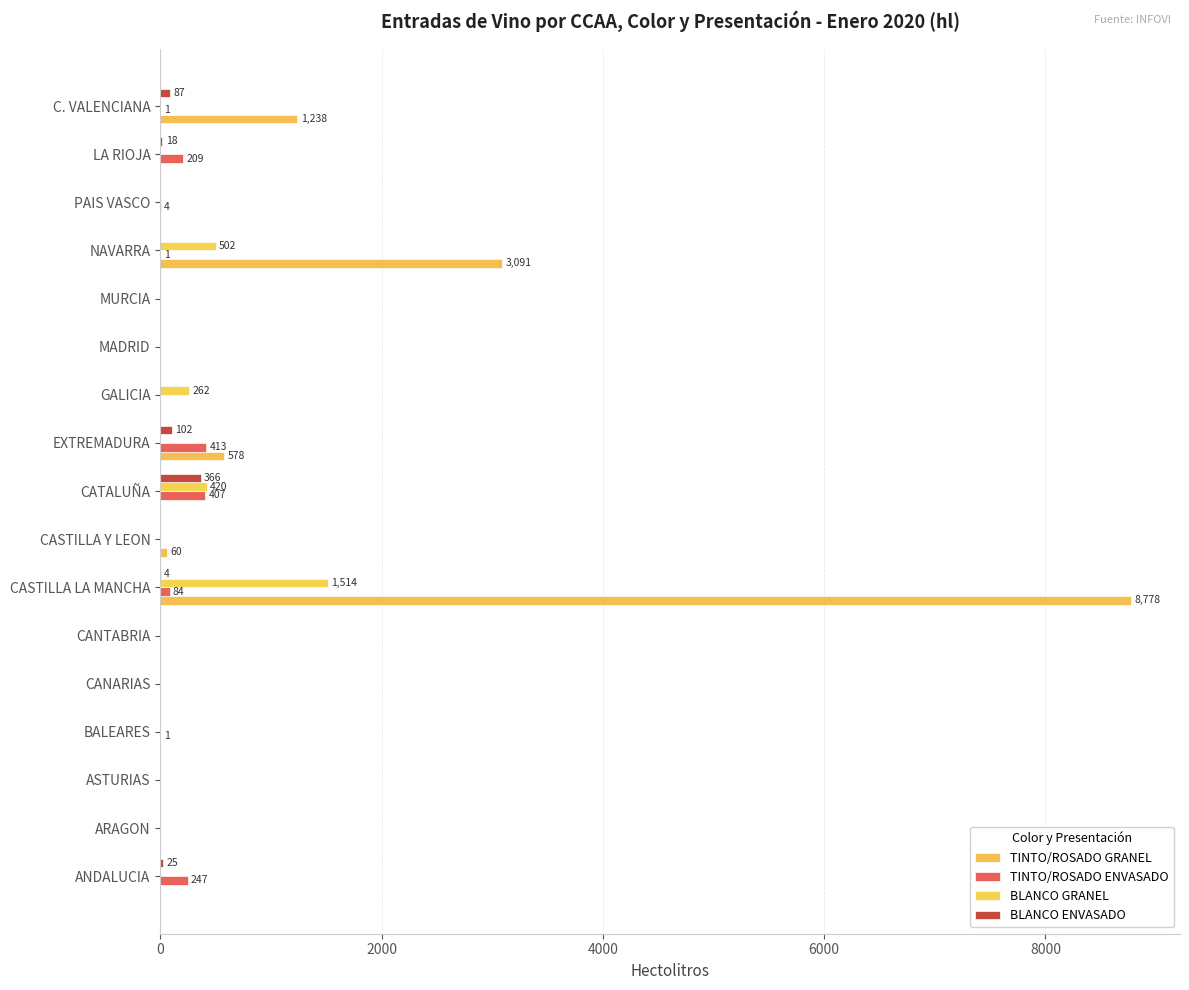

Rank the series by their maximum value, from highest to lowest.

TINTO/ROSADO GRANEL, BLANCO GRANEL, TINTO/ROSADO ENVASADO, BLANCO ENVASADO